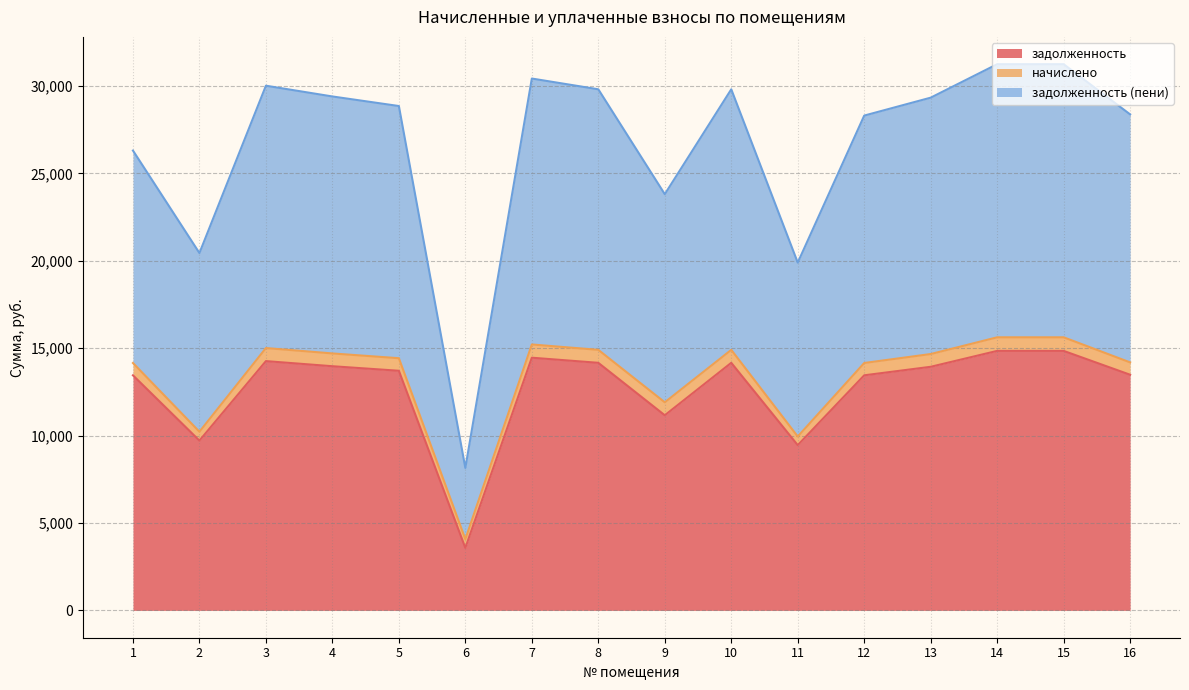

What is the approximate value of задолженность at 13?

13935.6